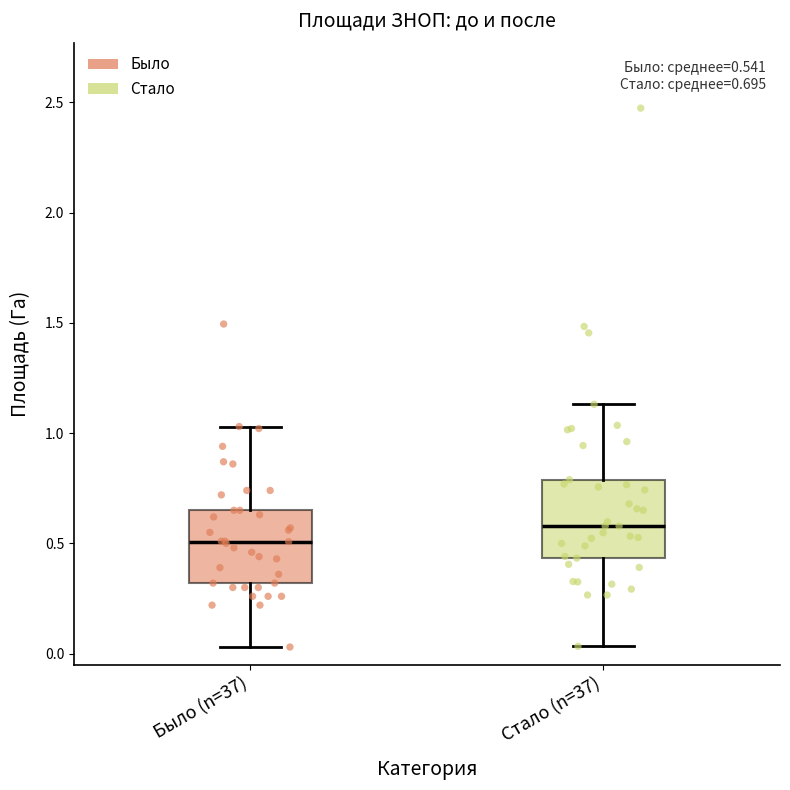

Which box has the lowest median line?

Было (n=37)